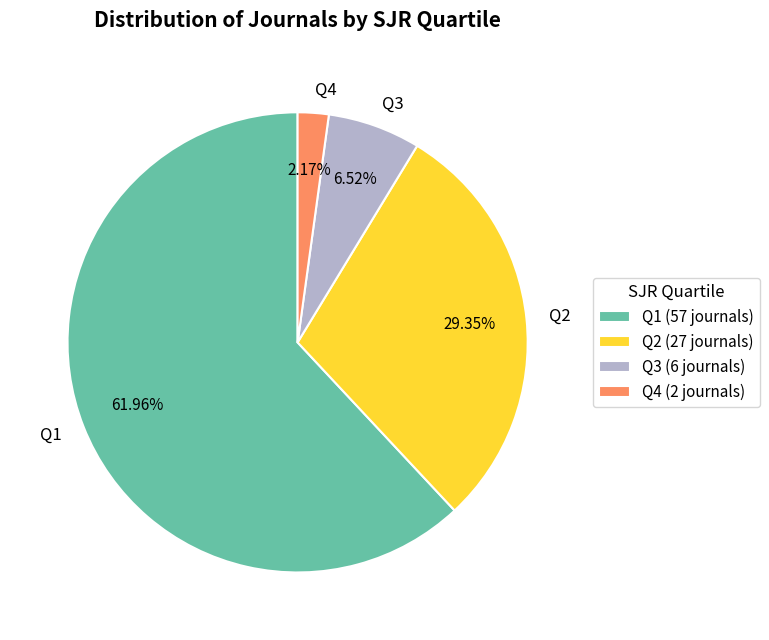

Do Q2 and Q3 together represent more than half of the pie?

No